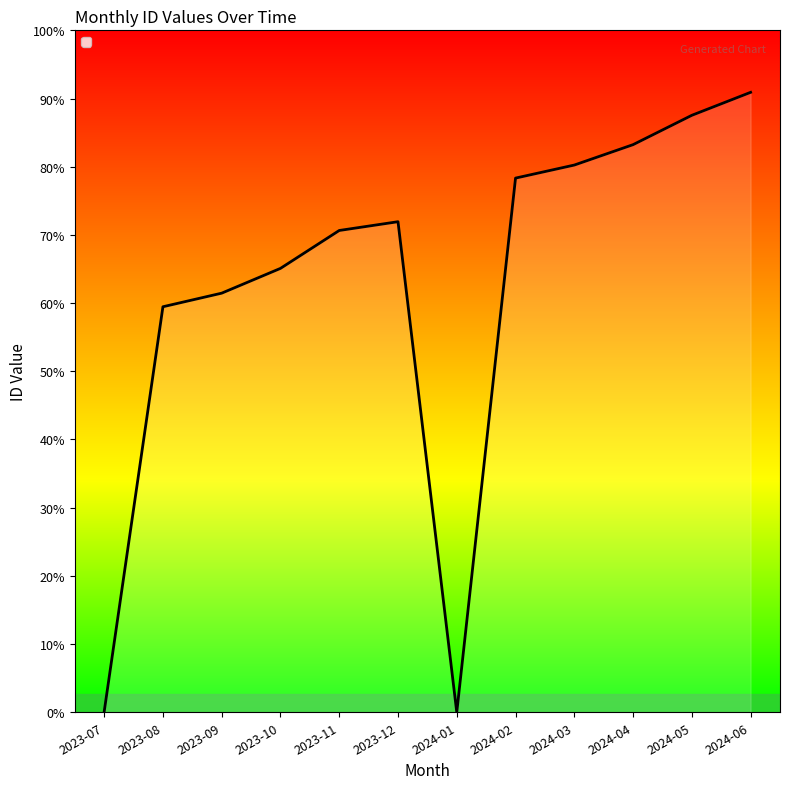

Reading right to left, list all the values displayed in this chart.

2024-06=1903197	2024-05=1832686	2024-04=1742573	2024-03=1679932	2024-02=1639886	2024-01=0	2023-12=1506021	2023-11=1479071	2023-10=1362710	2023-09=1286653	2023-08=1244938	2023-07=1357